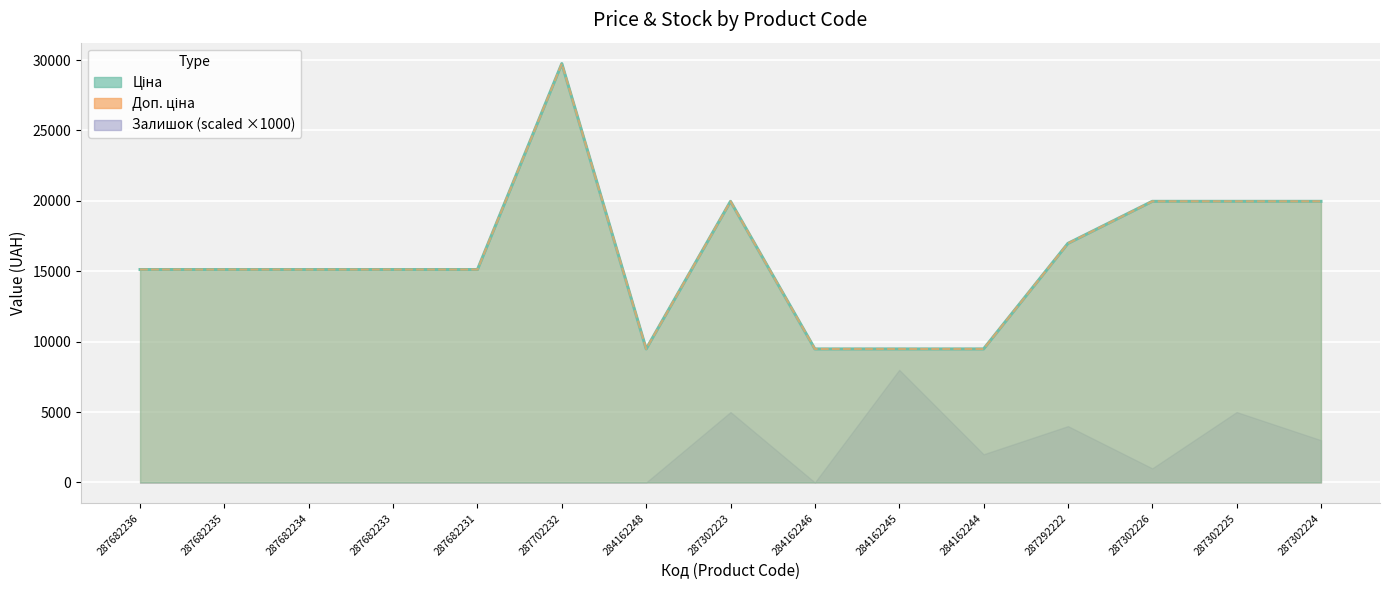

Which series has the largest total across all categories?

Ціна